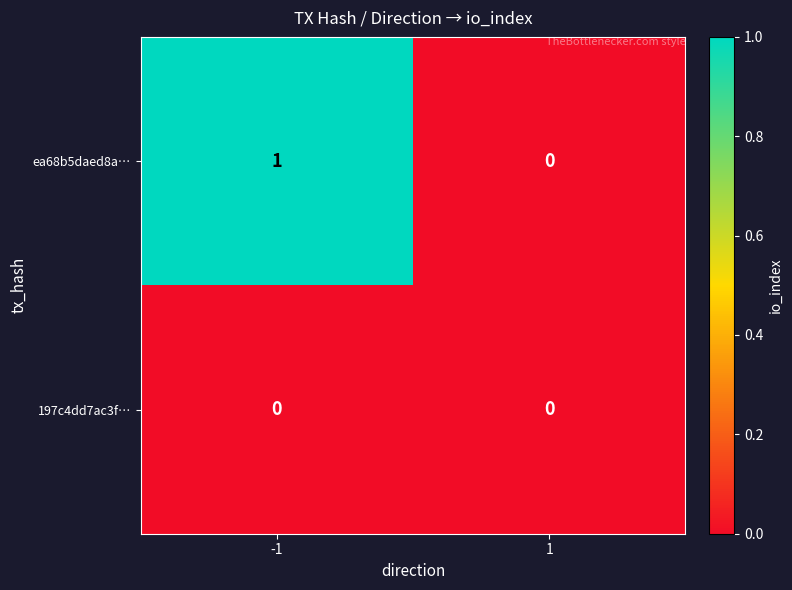

Reading right to left, what are all the values shown in this chart?

ea68b5daed8a…: 0	1
197c4dd7ac3f…: 0	0